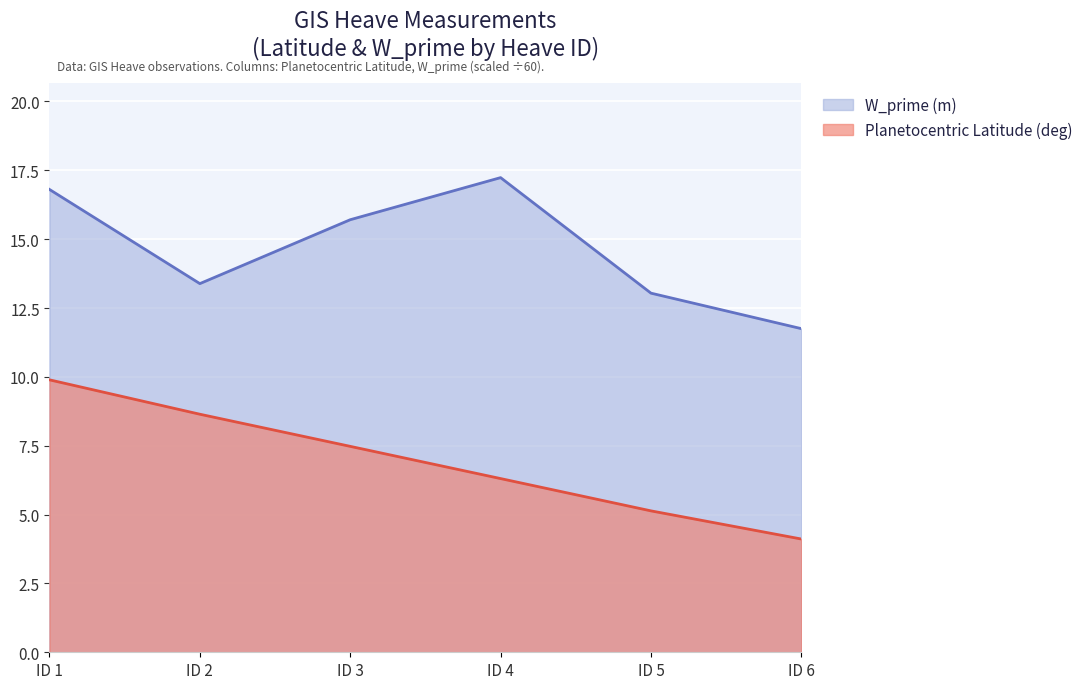

Which series has the largest range (max minus min)?

Planetocentric Latitude (deg)